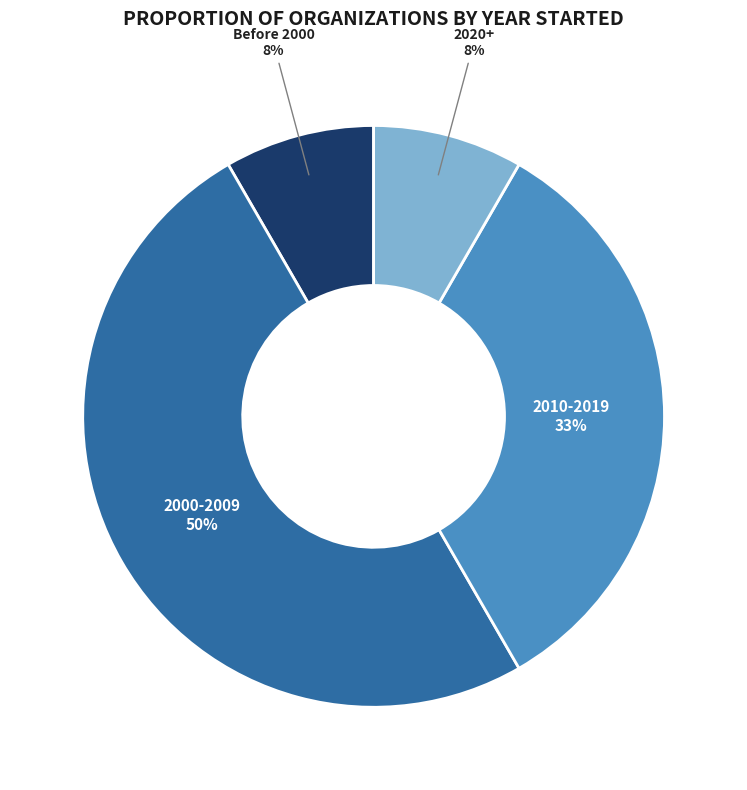

To the nearest percent, what percentage of the pie is Before 2000?

8%